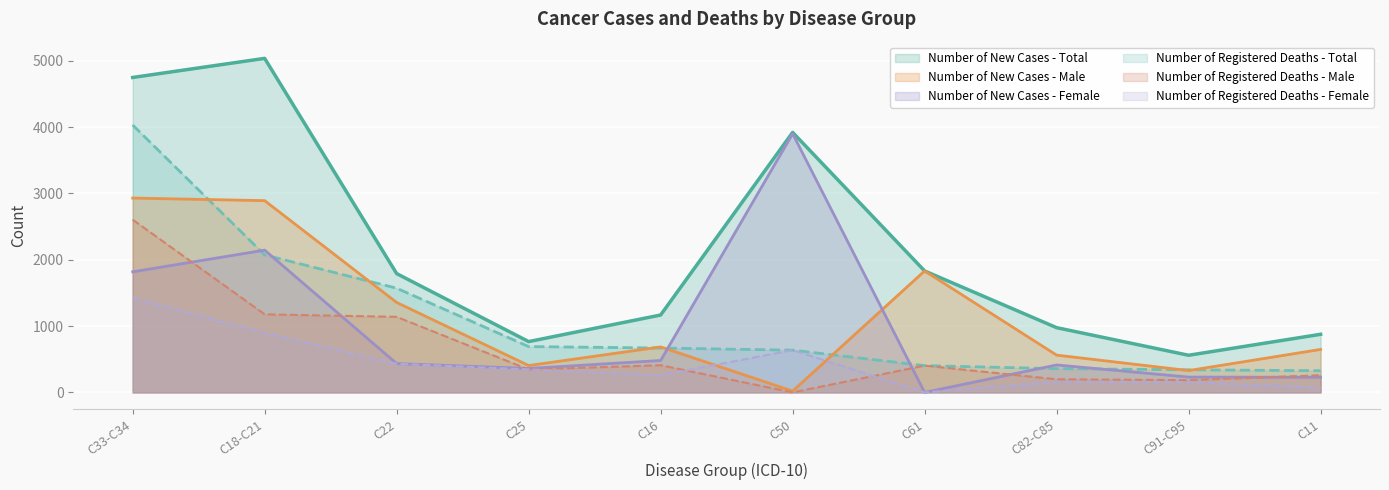

At which category is the sum across all series the highest?

C33-C34